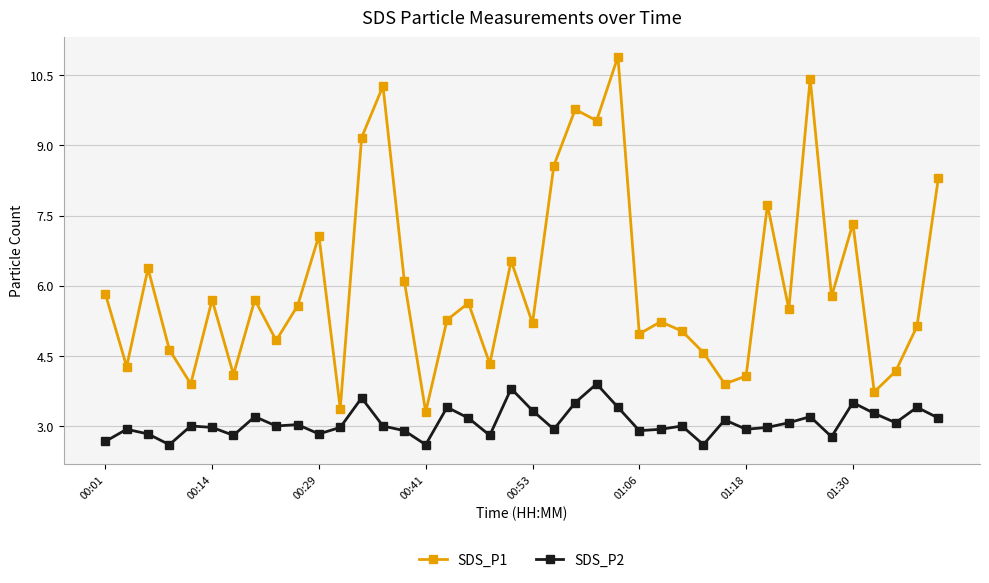

True or false: SDS_P1 has more than 2 interior local peaks.

True